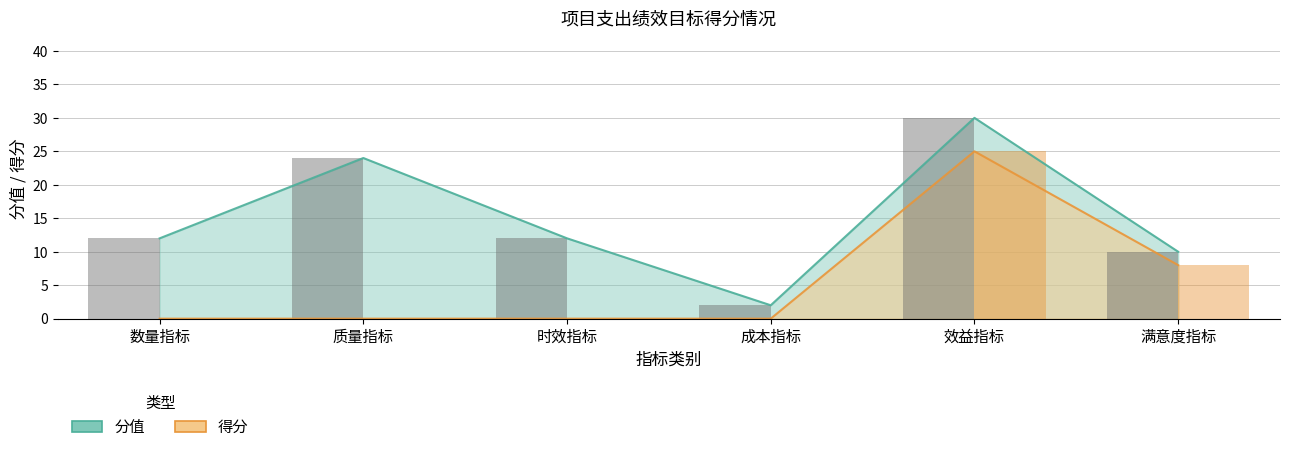

What is the sum of all 得分 values?

33